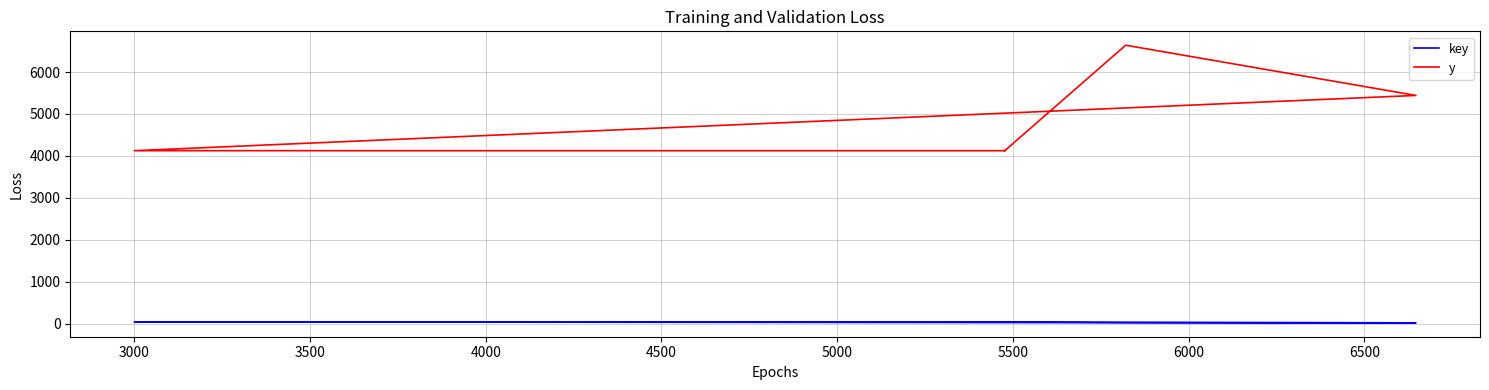

What is the maximum value for y?

6639